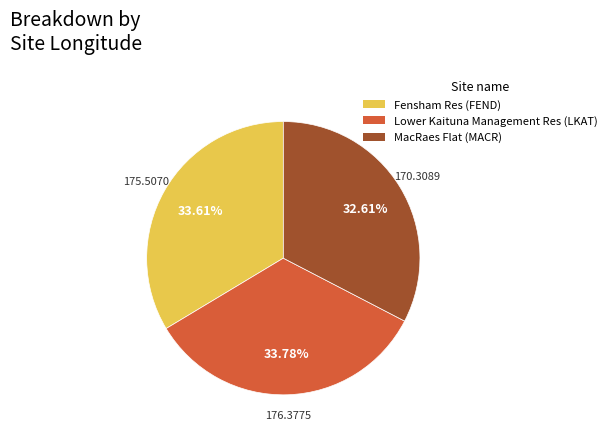

Count the number of slices in the pie.

3